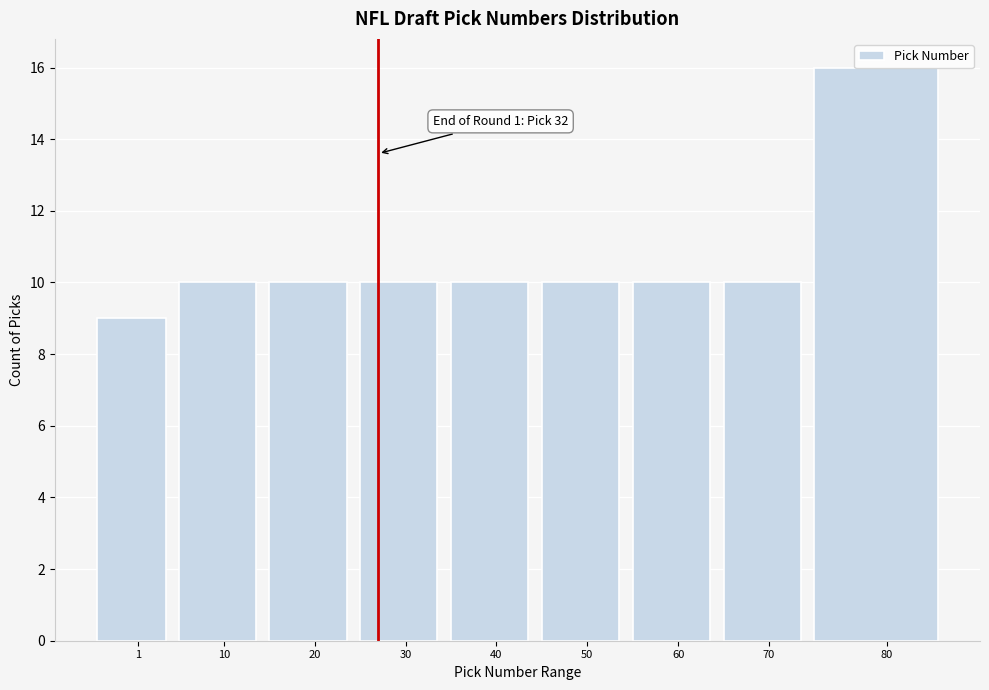

True or false: the data shows 10 at 10.

True